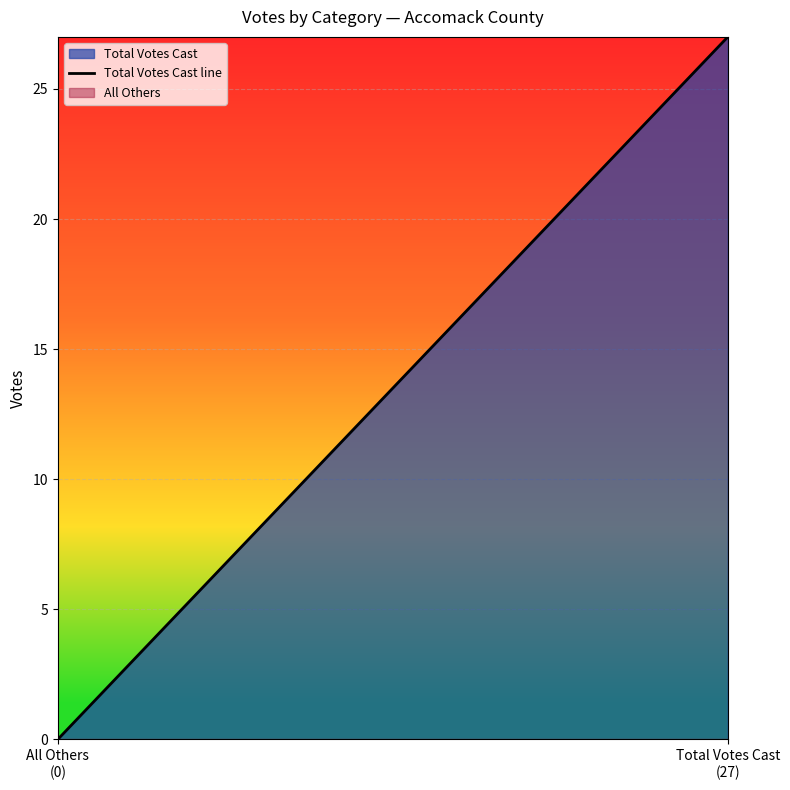

What is the change in value from All Others
(0) to Total Votes Cast
(27)?

+27